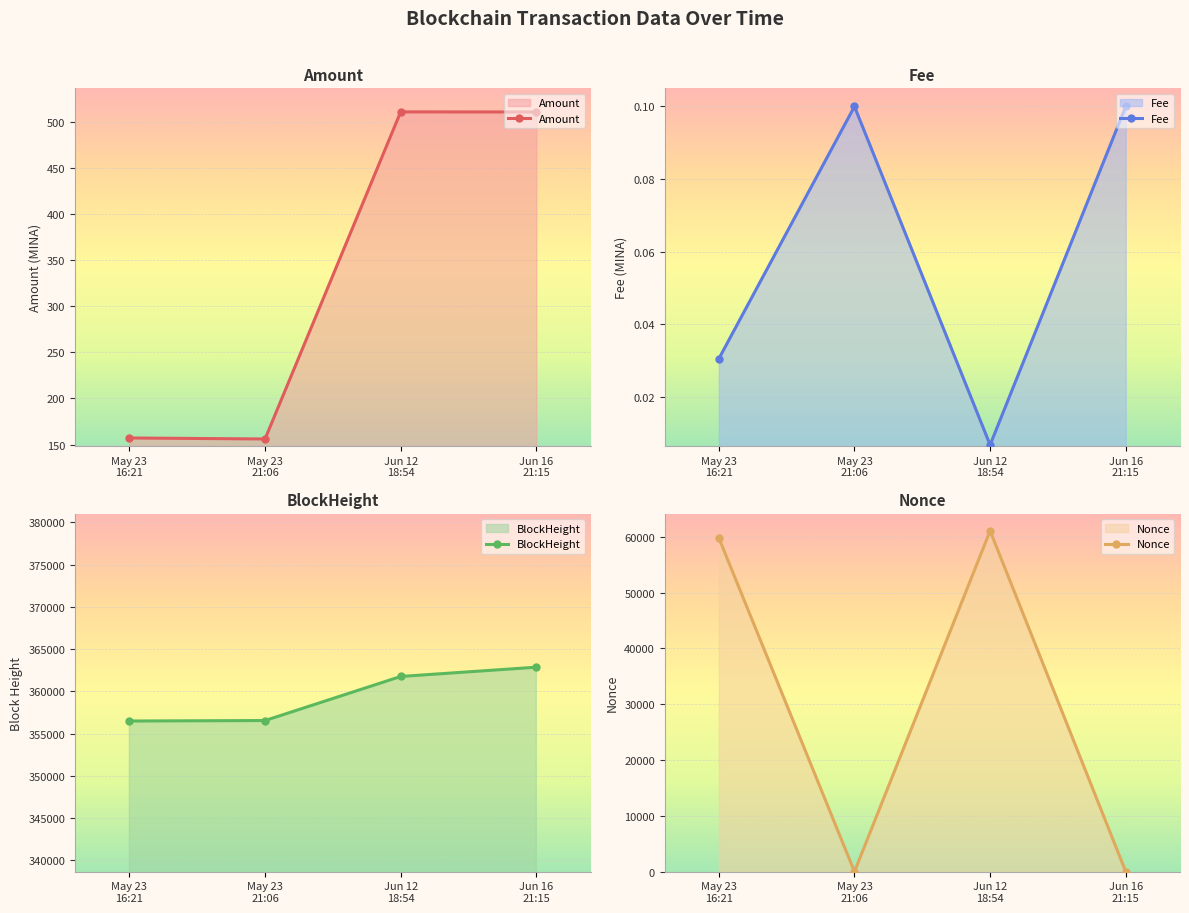

How many values in the Amount series exceed 510?

2